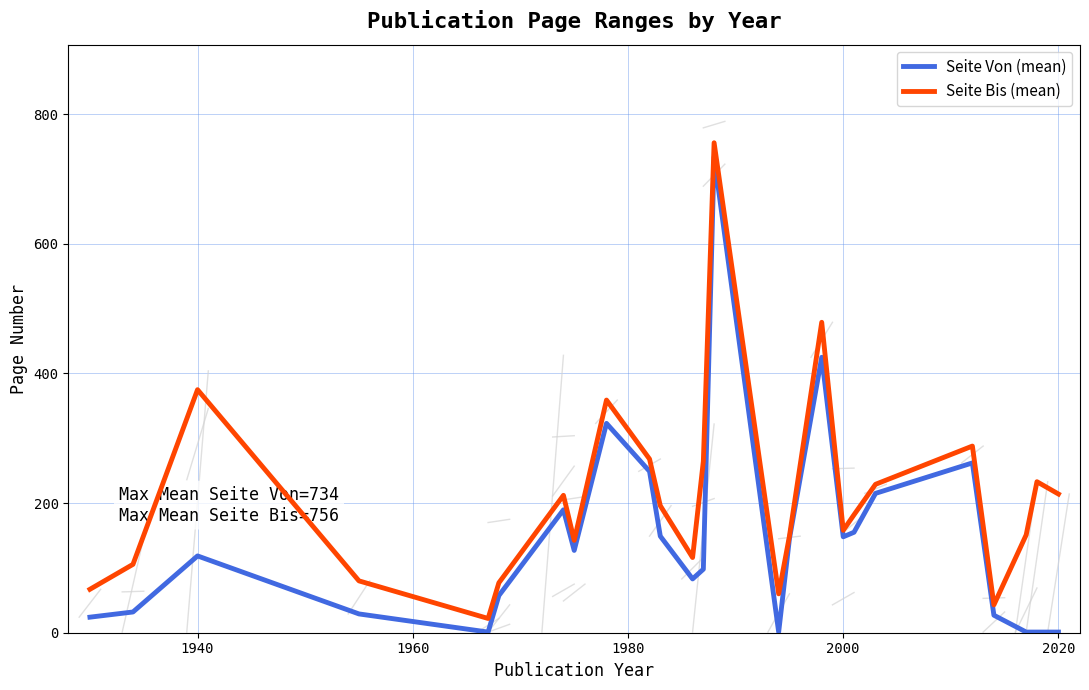

List the series in order of their peak value, highest first.

Seite Bis (mean), Seite Von (mean)